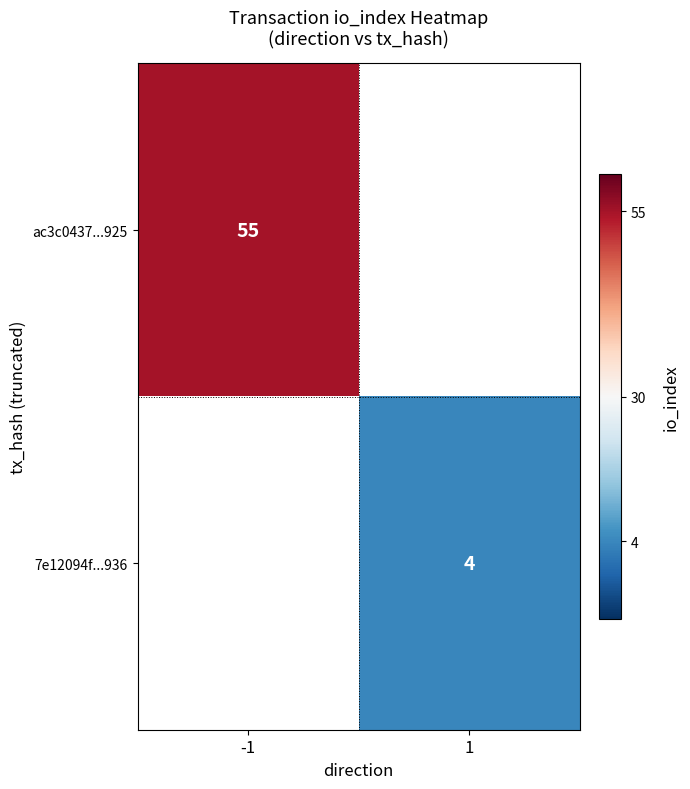

The value of 7e12094f...936 at 1 is 4. True or false?

True